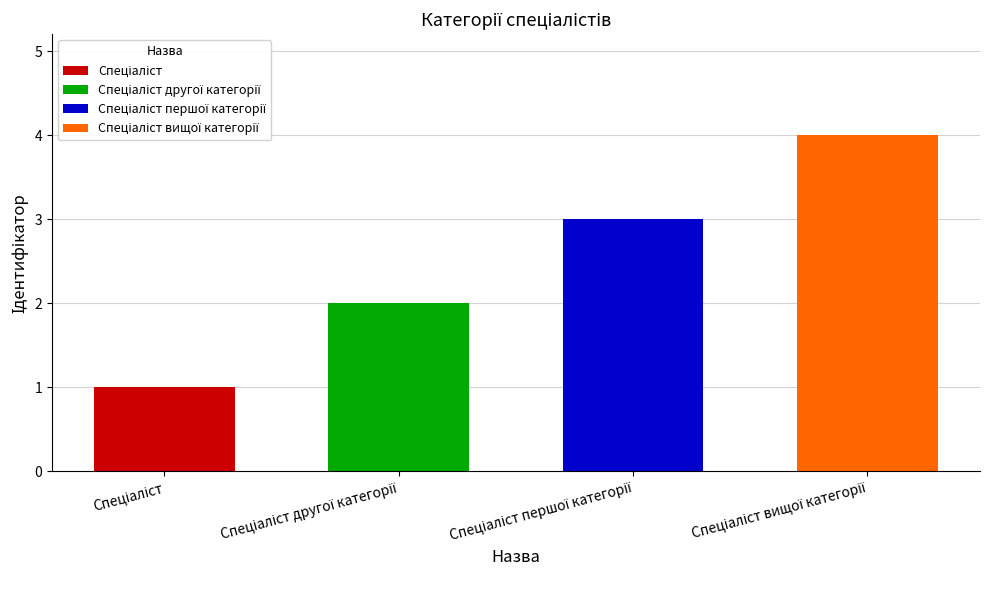

Rank the categories by value from lowest to highest.

Спеціаліст, Спеціаліст другої категорії, Спеціаліст першої категорії, Спеціаліст вищої категорії